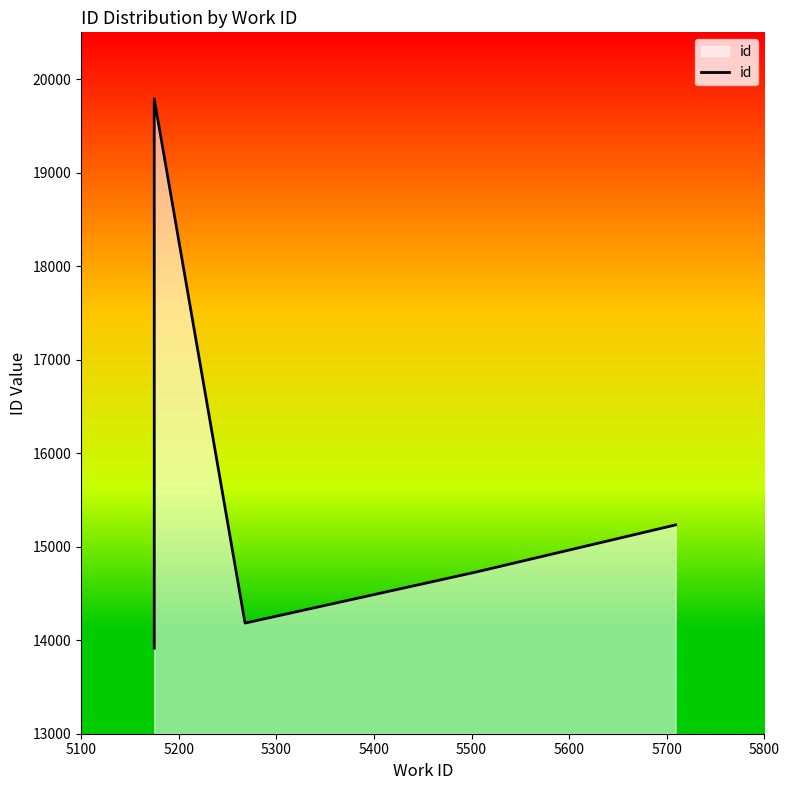

The chart shows a value of 10297 at 5500. True or false?

False